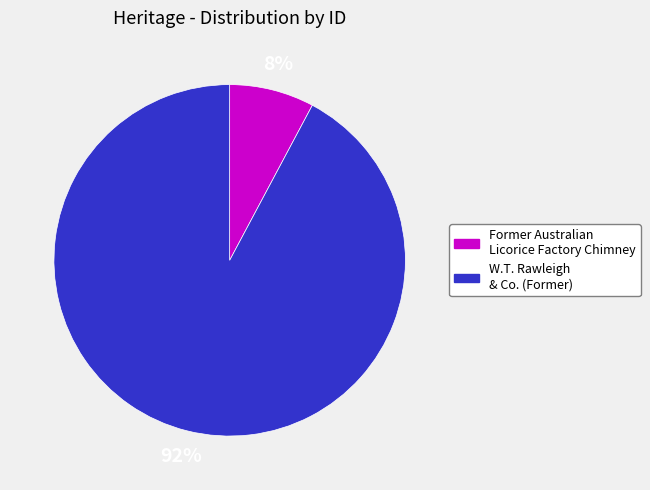

To the nearest percent, what portion does Former Australian Licorice Factory Chimney represent?

8%